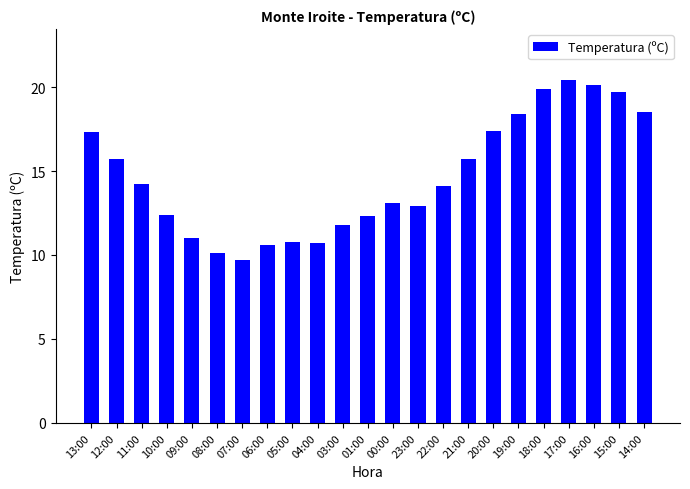

What is the smallest value displayed?

9.7